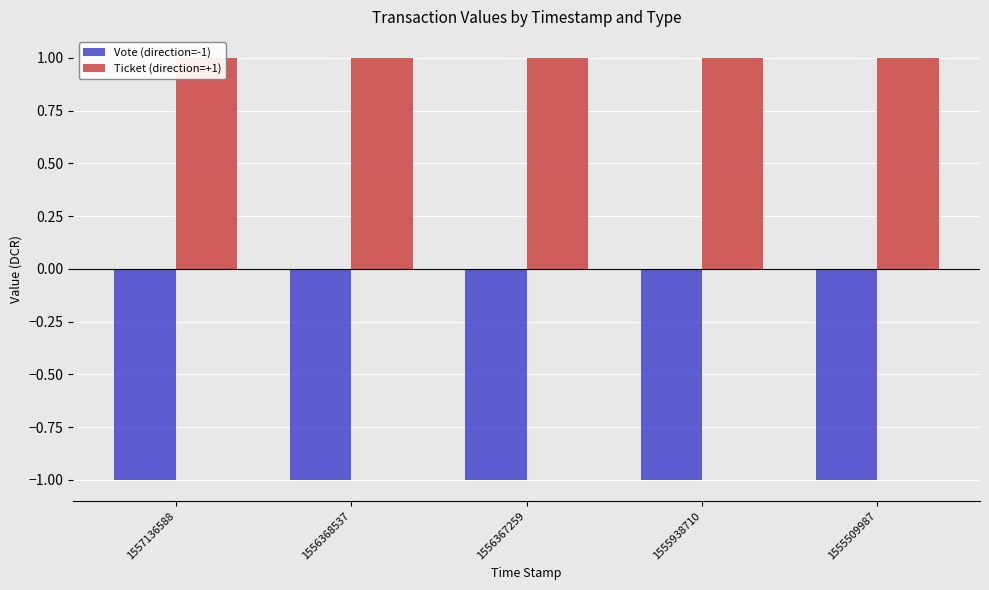

Reading left to right, transcribe all the data shown in this chart.

Vote (direction=-1): -1	-1	-1	-1	-1
Ticket (direction=+1): 1	1	1	1	1